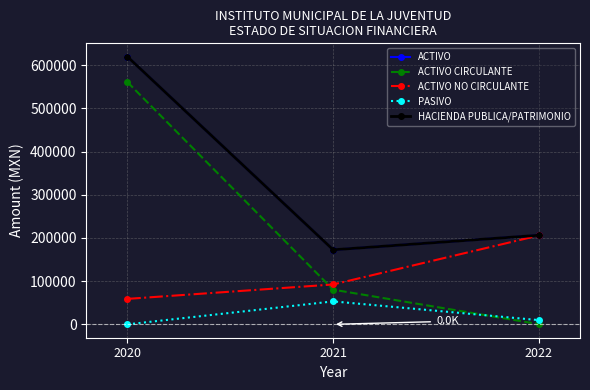

Is this an area chart (filled region under the line)?

No